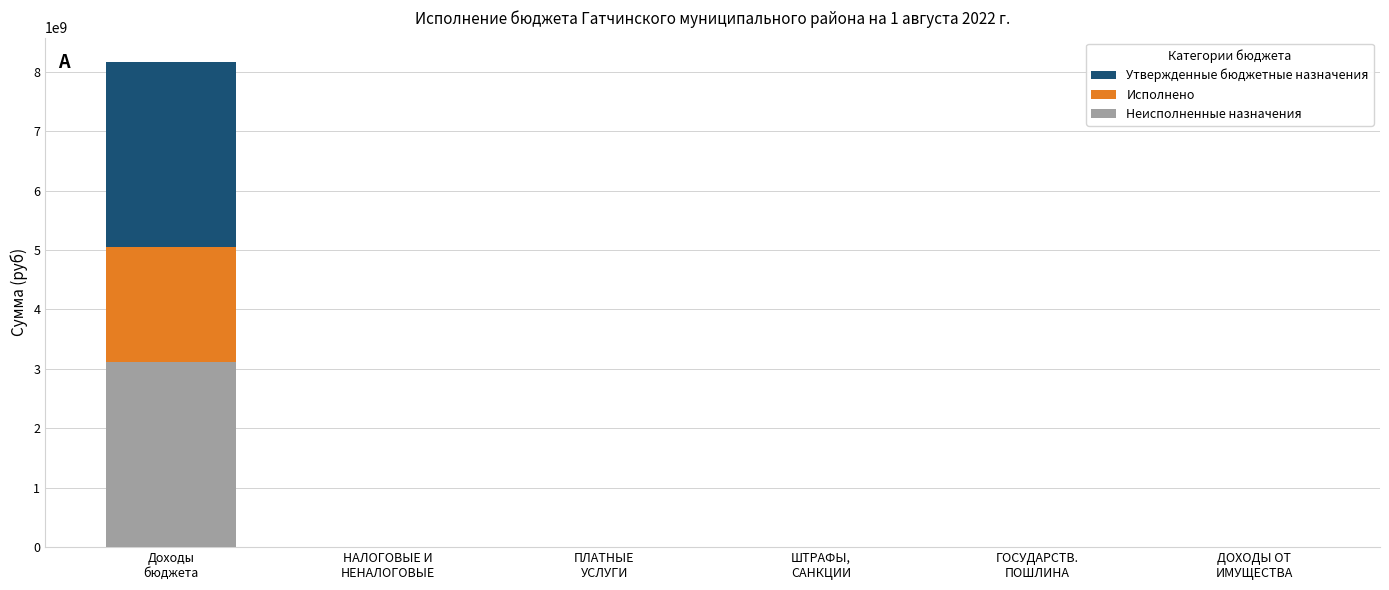

Reading right to left, extract all data points from this chart.

Утвержденные бюджетные назначения: 3700.0	50000.0	550000.0	700000.0	8003700.0	8165435087.5
Исполнено: 3663.9	70000.0	142812.1	3128227.1	6173367.6	5052964223.6
Неисполненные назначения: 36.1	0.0	425331.2	0.0	4296702.8	3112470863.9